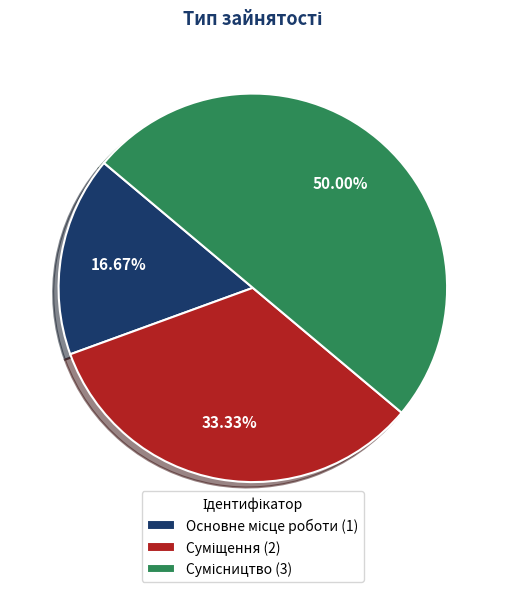

Count the number of slices in the pie.

3